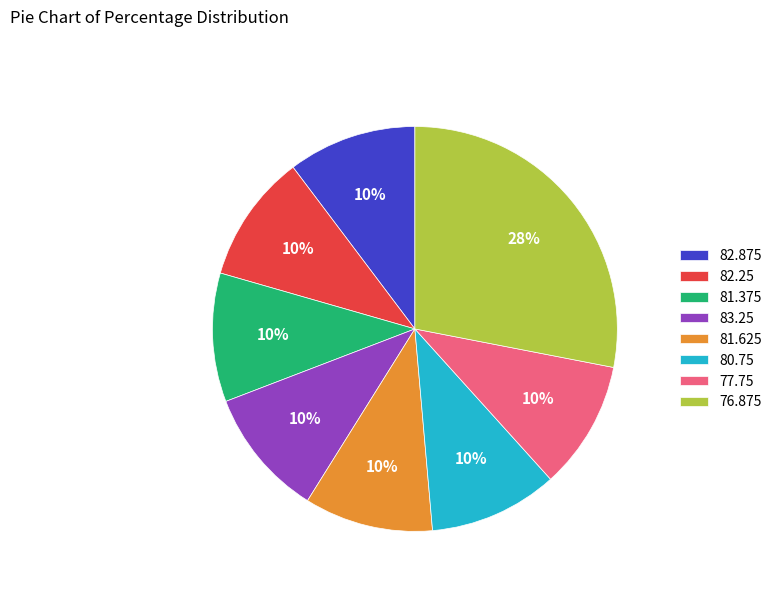

Which slice is the largest?

76.875